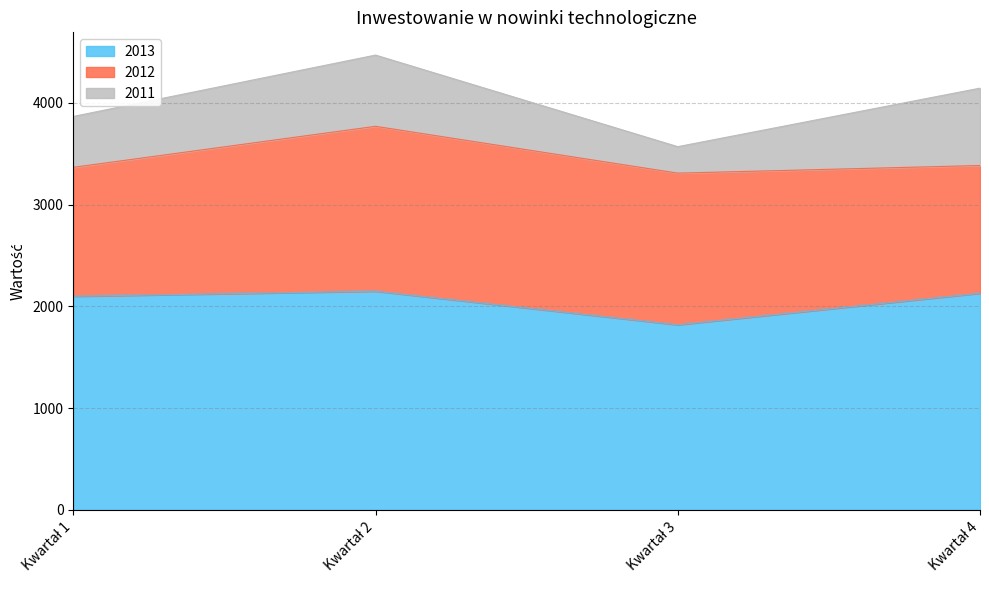

What are all the series names shown in the legend?

2013, 2012, 2011